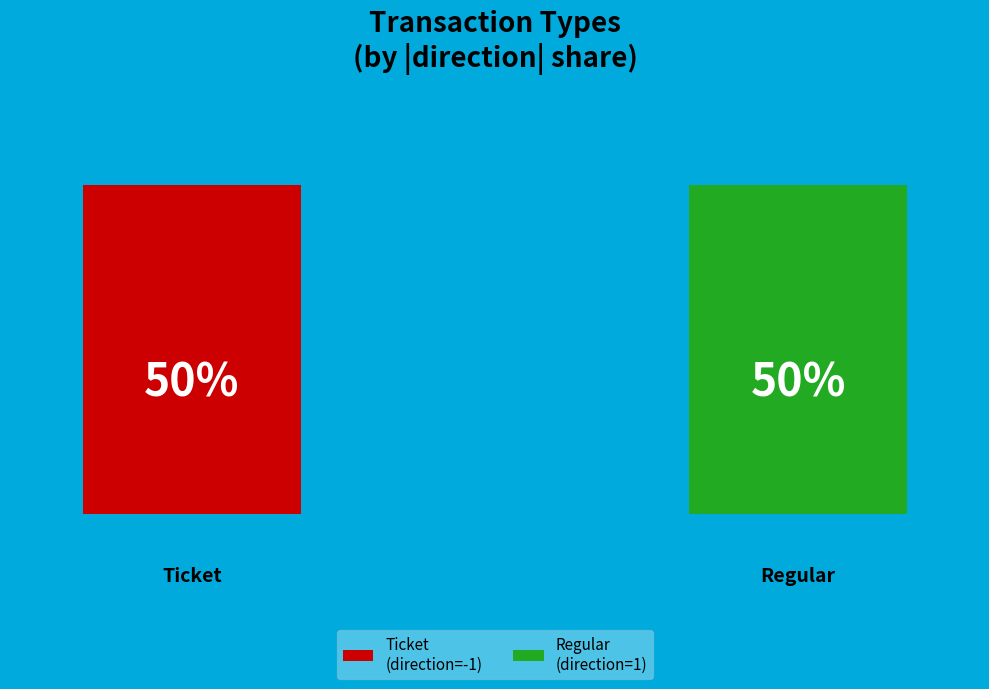

How many segments does this pie chart have?

2